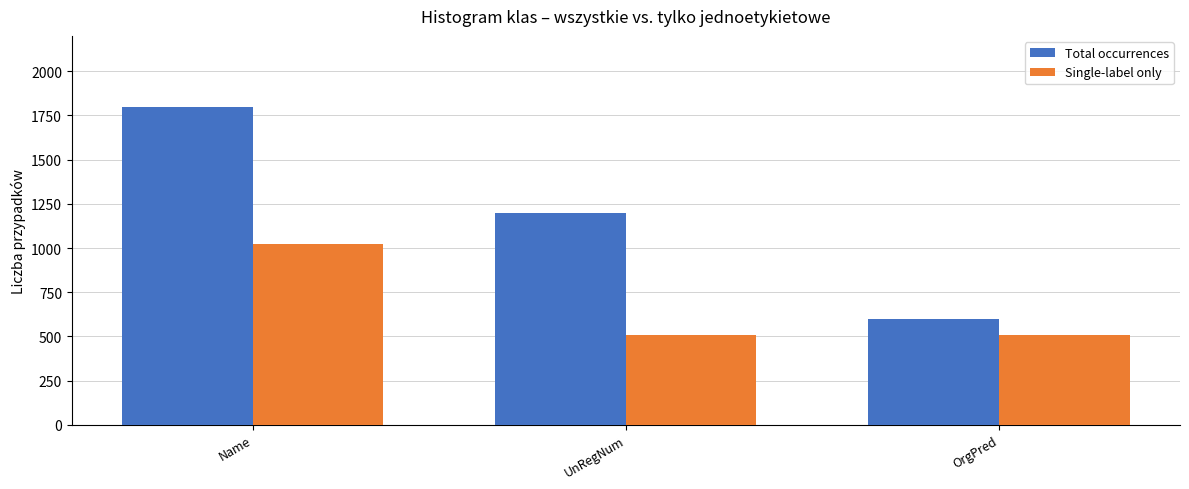

Reading left to right, list all the values displayed in this chart.

Total occurrences: Name=1800	UnRegNum=1200	OrgPred=600
Single-label only: Name=1020	UnRegNum=510	OrgPred=510